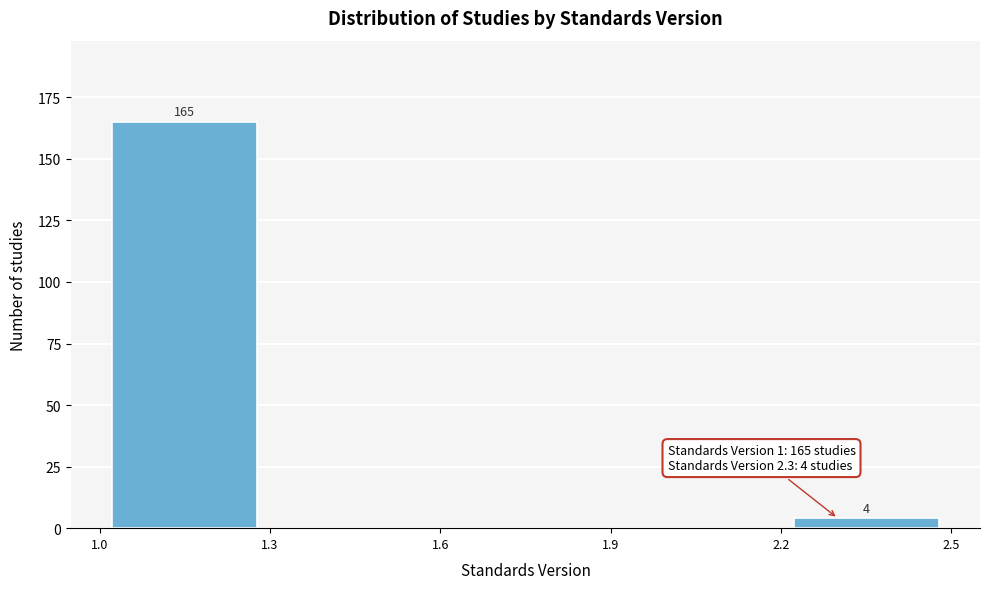

Over which range of the x-axis is the bar tallest?

1.0 to 1.3